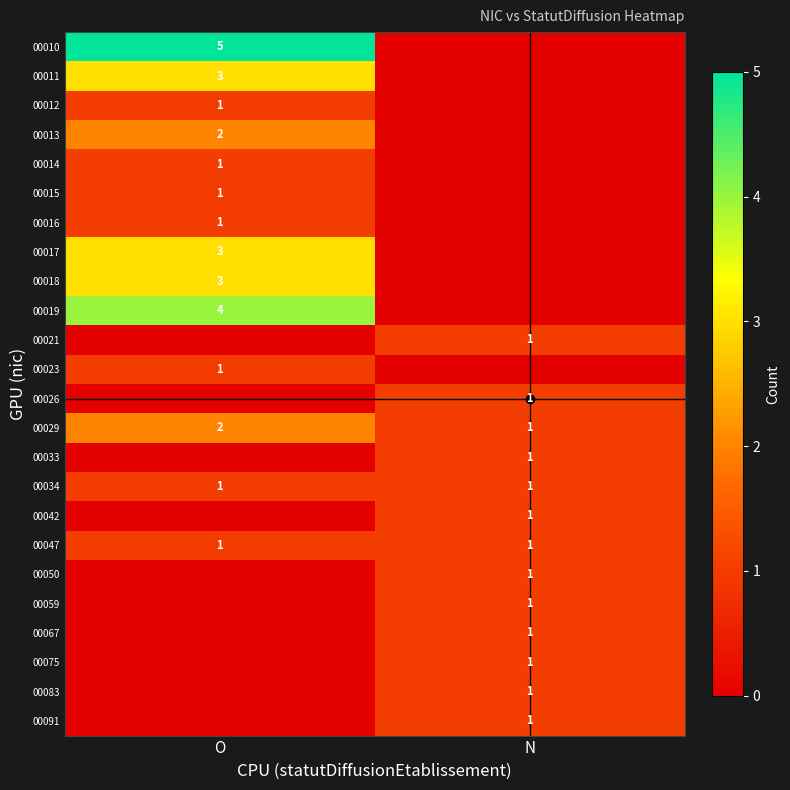

The 00029 series shows 2 at O. True or false?

True